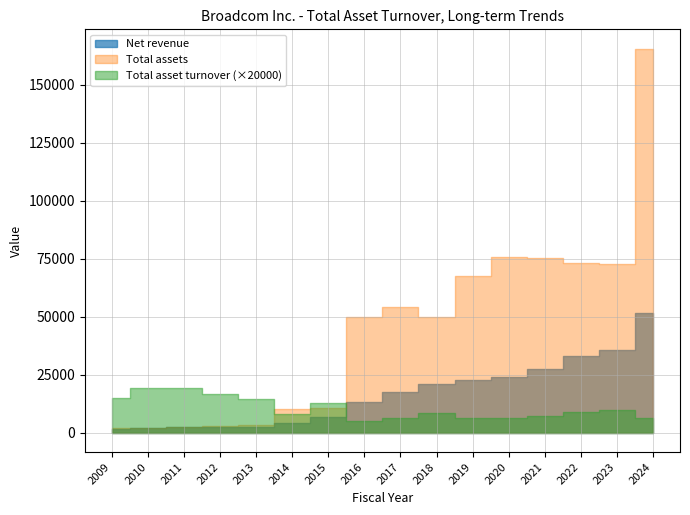

What is the average value of the Total assets series?

44949.5